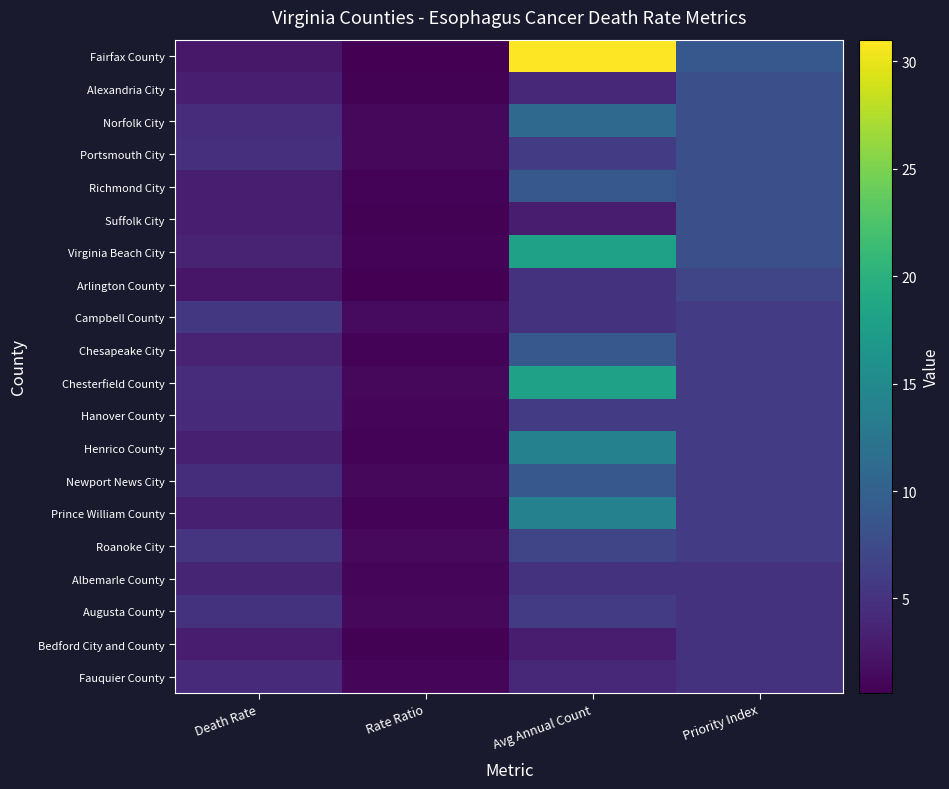

What is the spread (max minus min) of values at Death Rate?

3.1